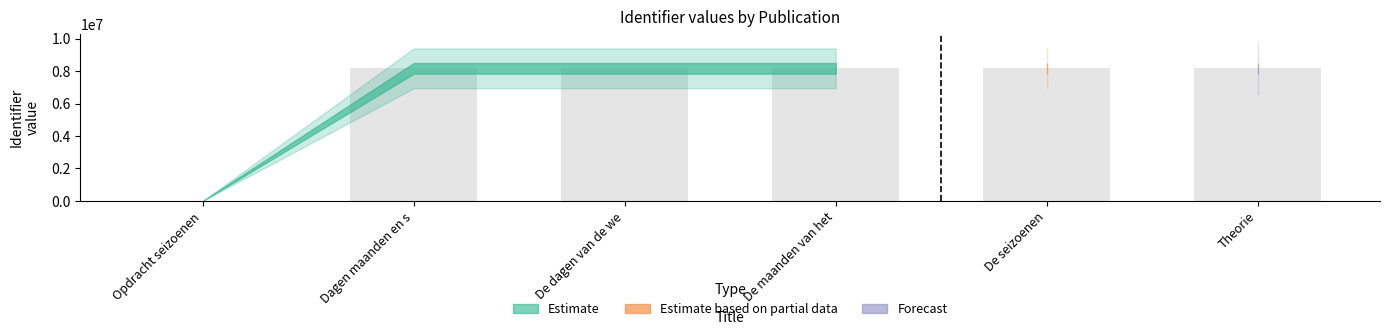

What is the average value?

6806528